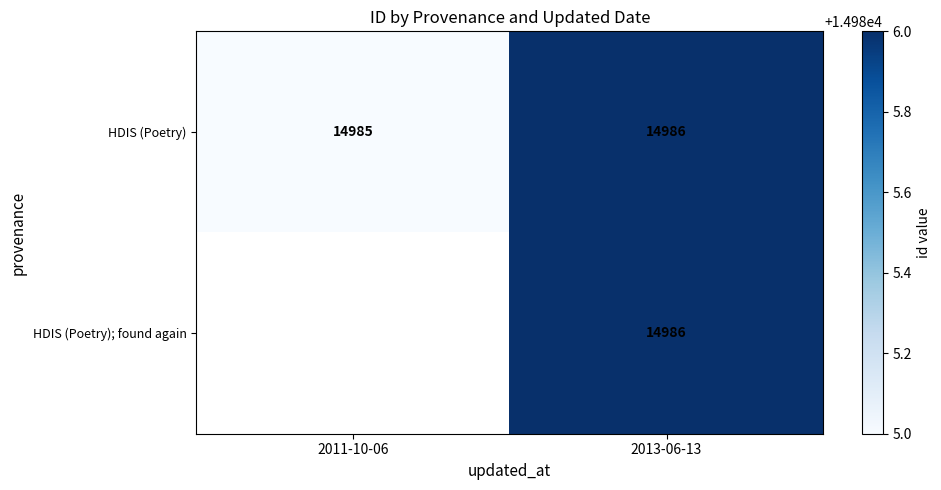

Count the number of categories in the chart.

2